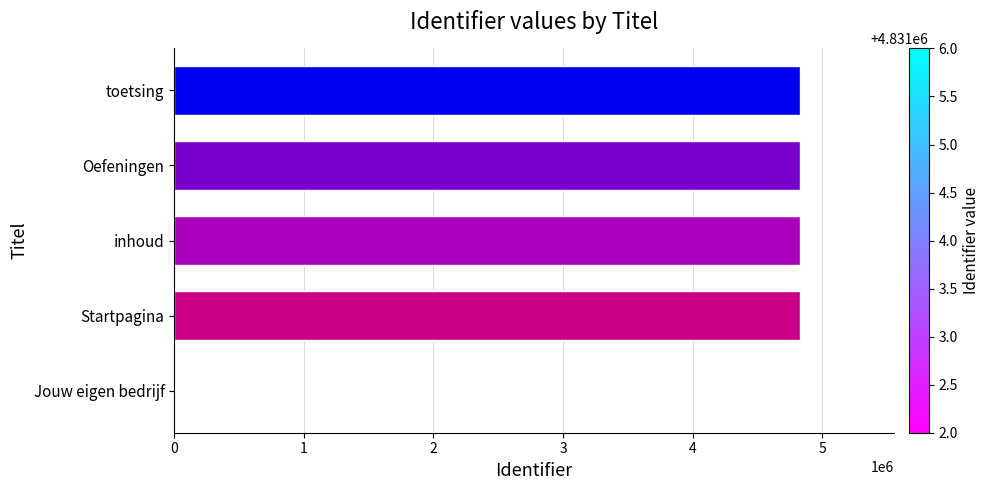

Which has a higher value, toetsing or Jouw eigen bedrijf?

toetsing